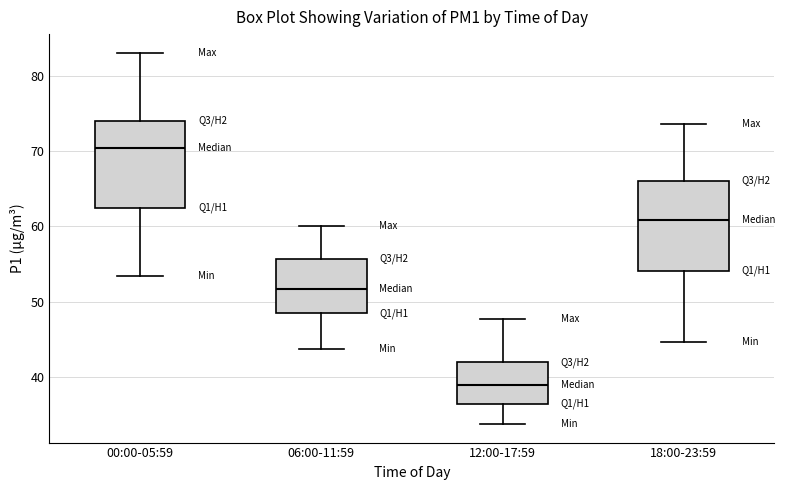

Where is the upper edge of the box for 18:00-23:59 on the y-axis? The values are not printed on the chart, so give them approximately, as read against the axis.

66